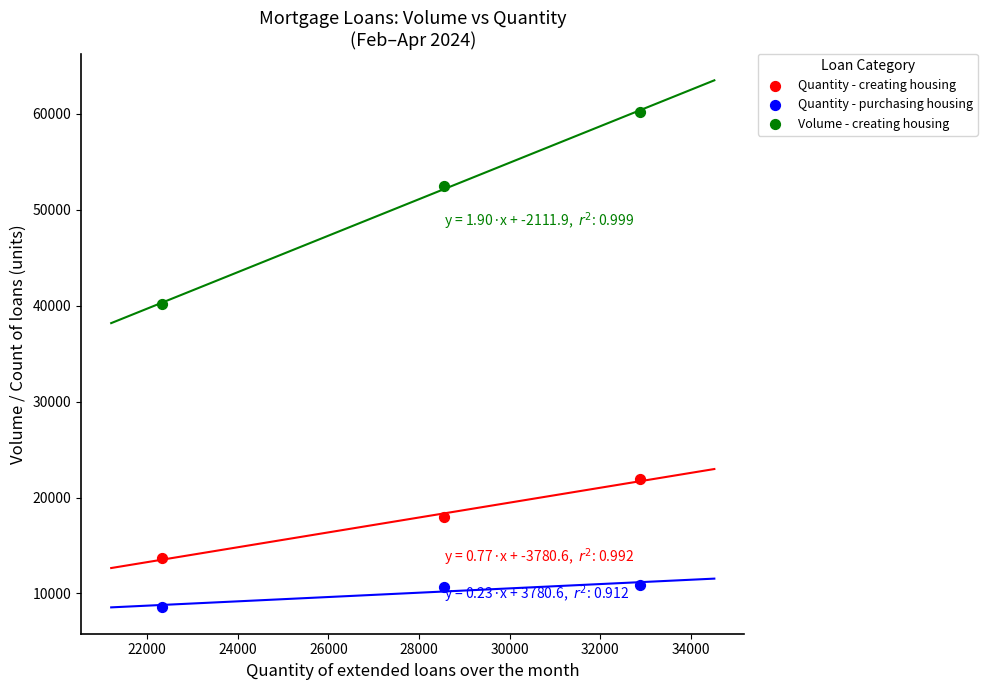

Which series contains the lowest Y value?

Quantity - purchasing housing